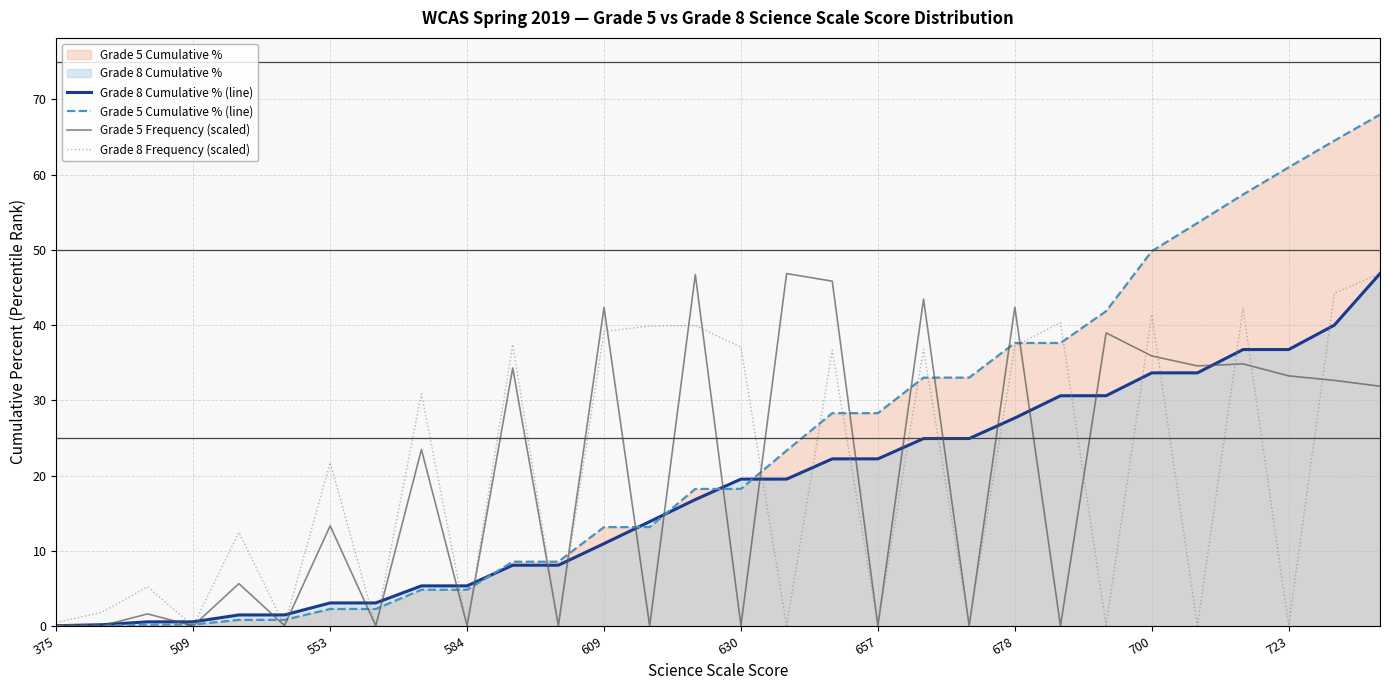

What is the difference between the maximum and minimum values in the Grade 8 Cumulative % (line) series?

46.8